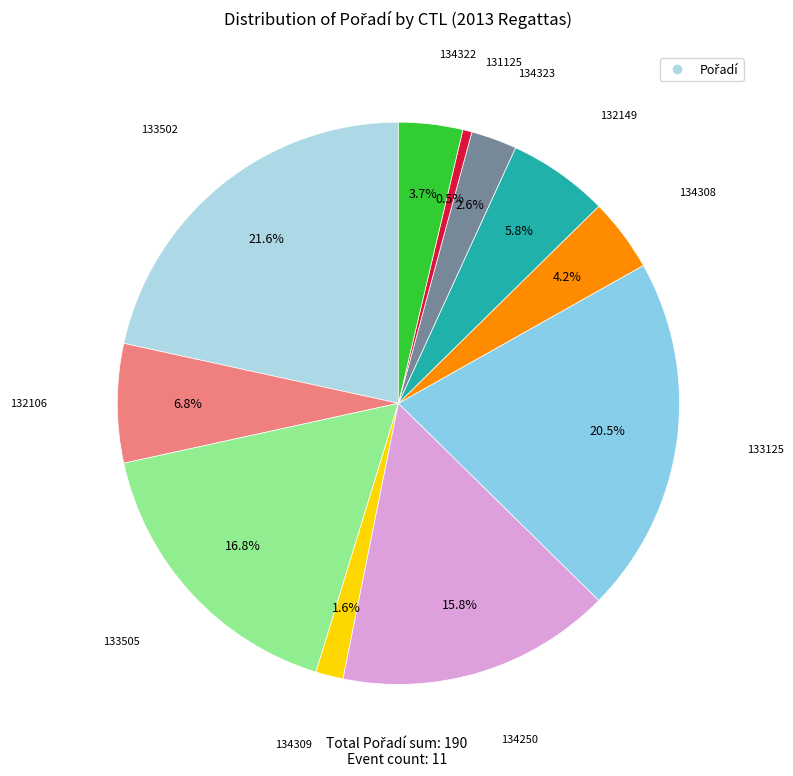

How many slices are in this pie chart?

11